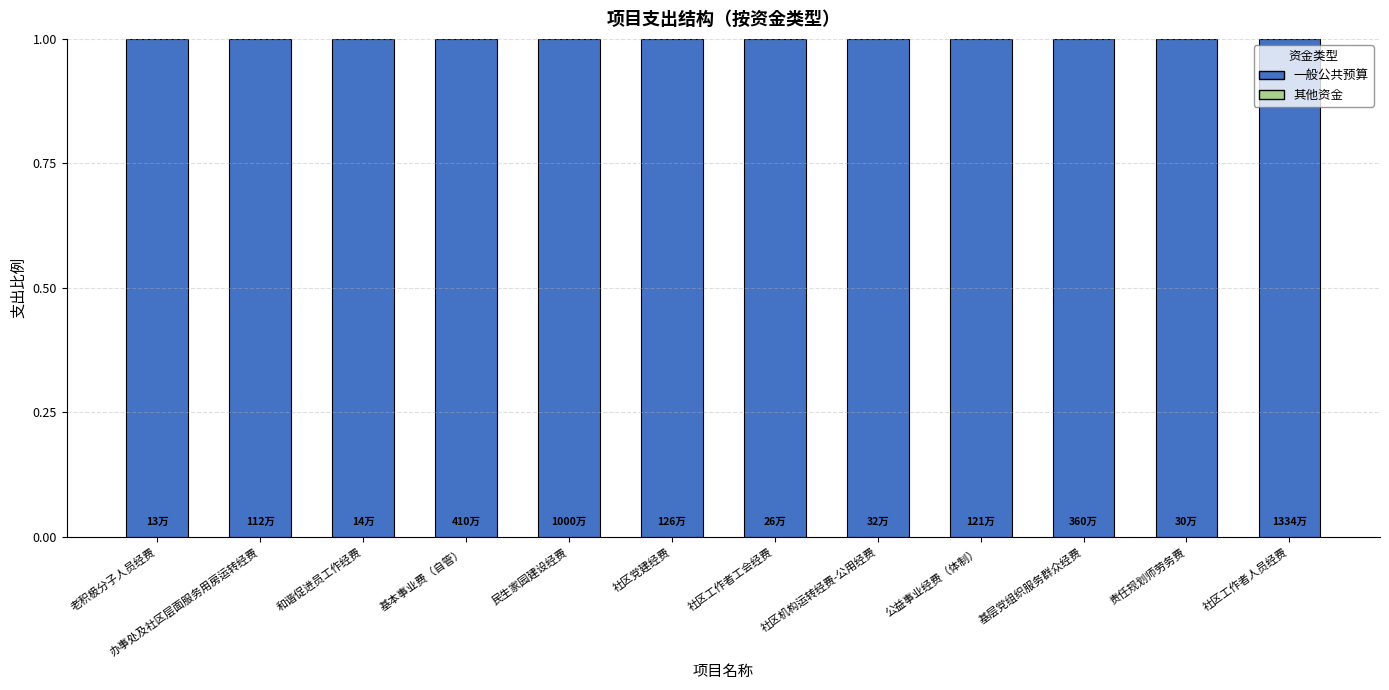

What position from the right is 社区机构运转经费-公用经费?

5